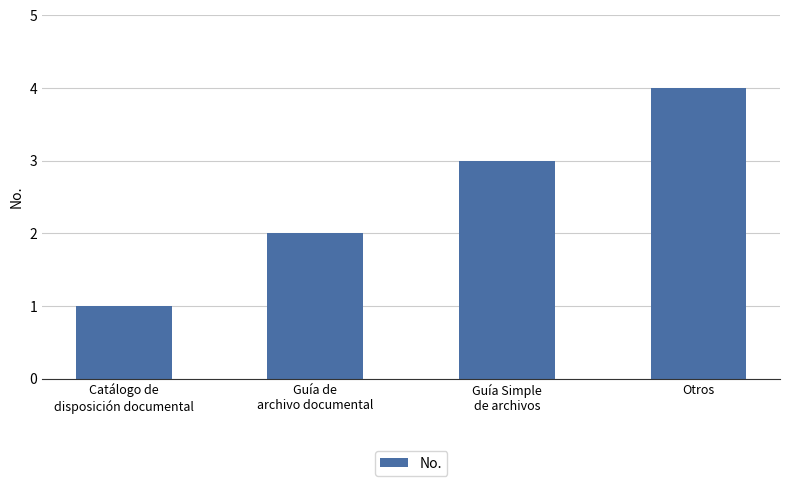

How many distinct data groups are displayed?

1